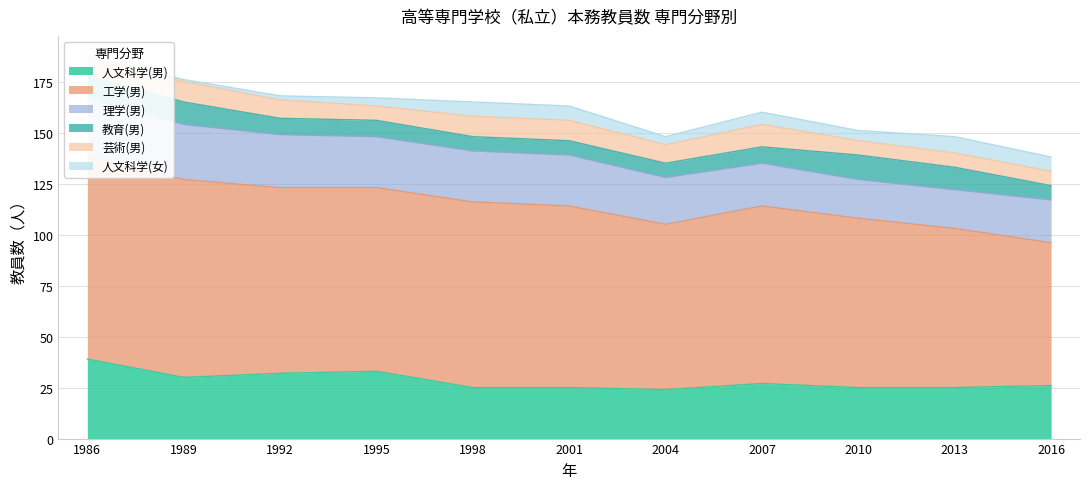

Between 2001 and 2010, which is larger?

2001